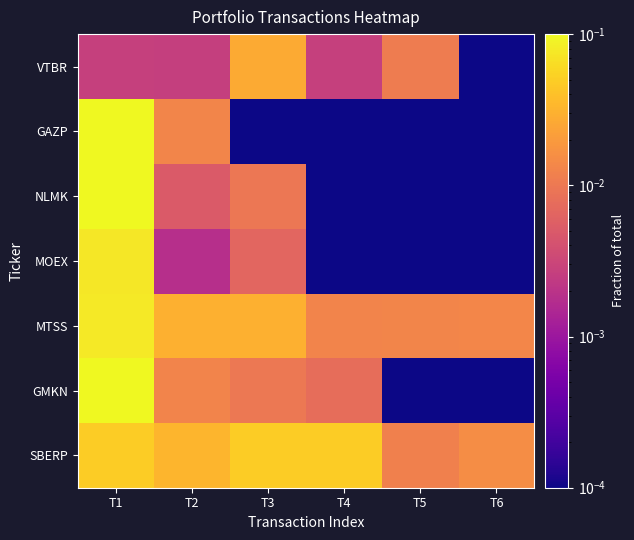

Reading left to right, list all the values displayed in this chart.

SBERP: T1=0.0	T2=0.0	T3=0.0	T4=0.0	T5=0.0	T6=0.0
GMKN: T1=0.2	T2=0.0	T3=0.0	T4=0.0	T5=0.0	T6=0.0
MTSS: T1=0.1	T2=0.0	T3=0.0	T4=0.0	T5=0.0	T6=0.0
MOEX: T1=0.1	T2=0.0	T3=0.0	T4=0.0	T5=0.0	T6=0.0
NLMK: T1=0.1	T2=0.0	T3=0.0	T4=0.0	T5=0.0	T6=0.0
GAZP: T1=0.1	T2=0.0	T3=0.0	T4=0.0	T5=0.0	T6=0.0
VTBR: T1=0.0	T2=0.0	T3=0.0	T4=0.0	T5=0.0	T6=0.0